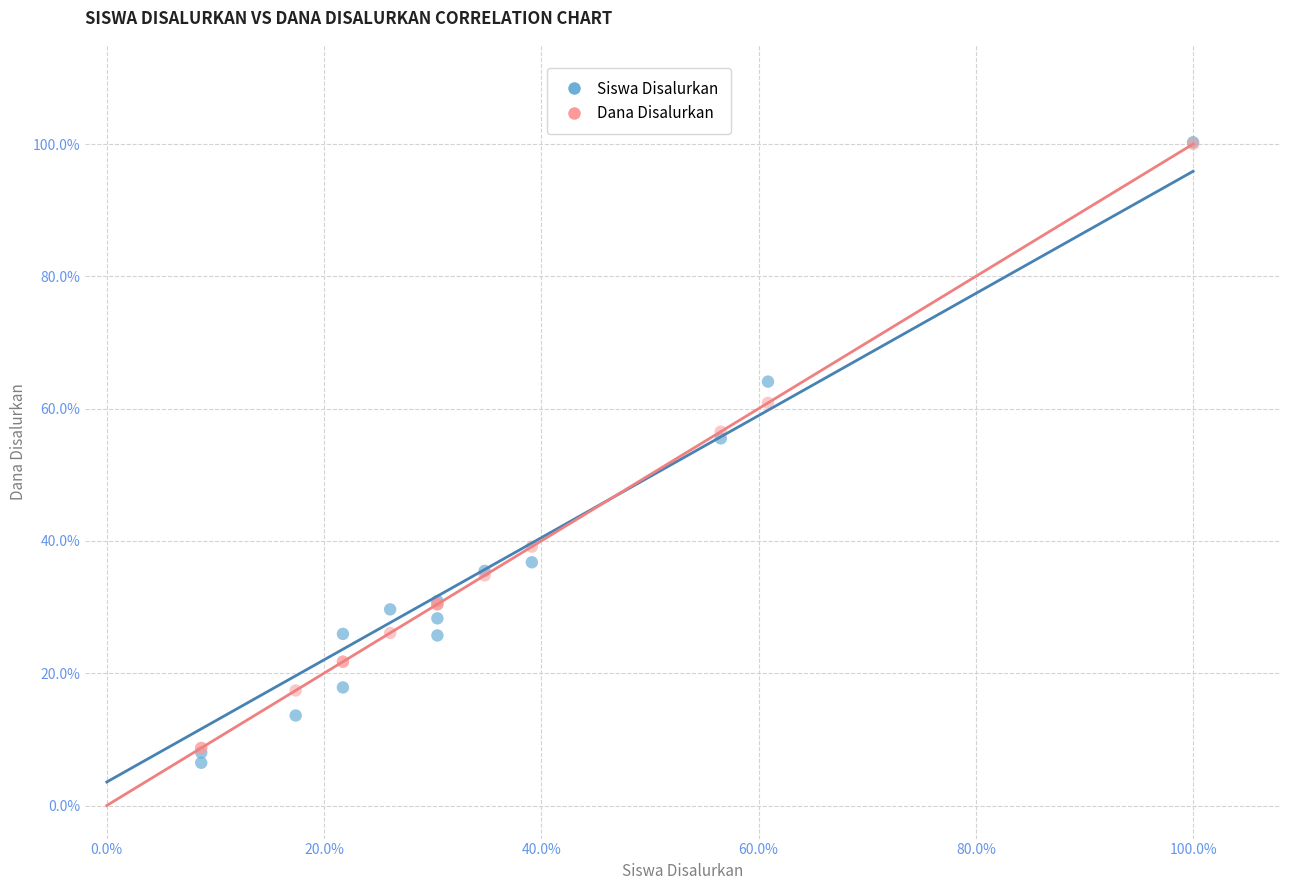

What are all the series names shown in the legend?

Siswa Disalurkan, Dana Disalurkan